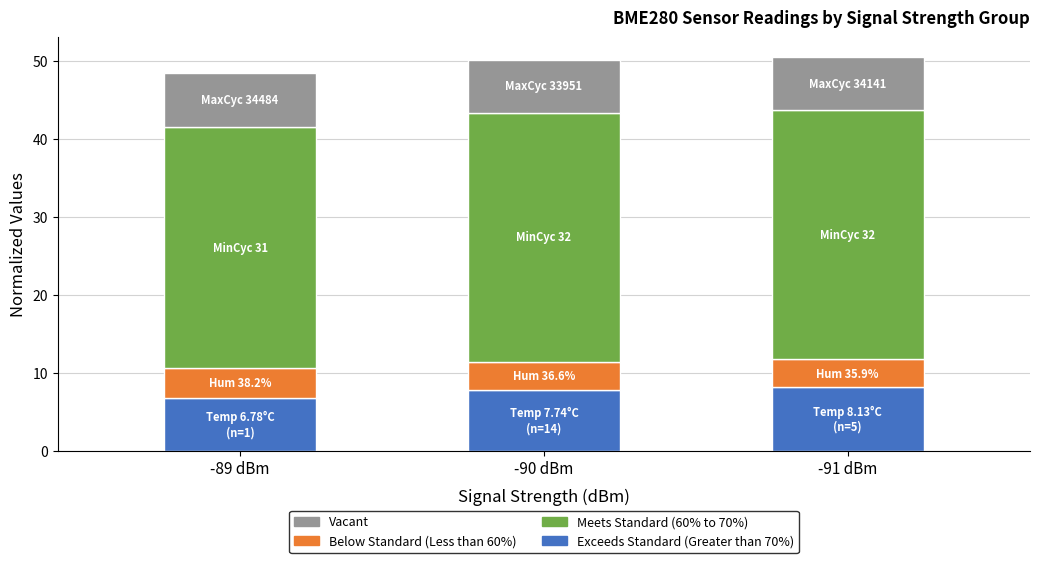

The Exceeds Standard (Greater than 70%) series shows 8.1 at -91 dBm. True or false?

True